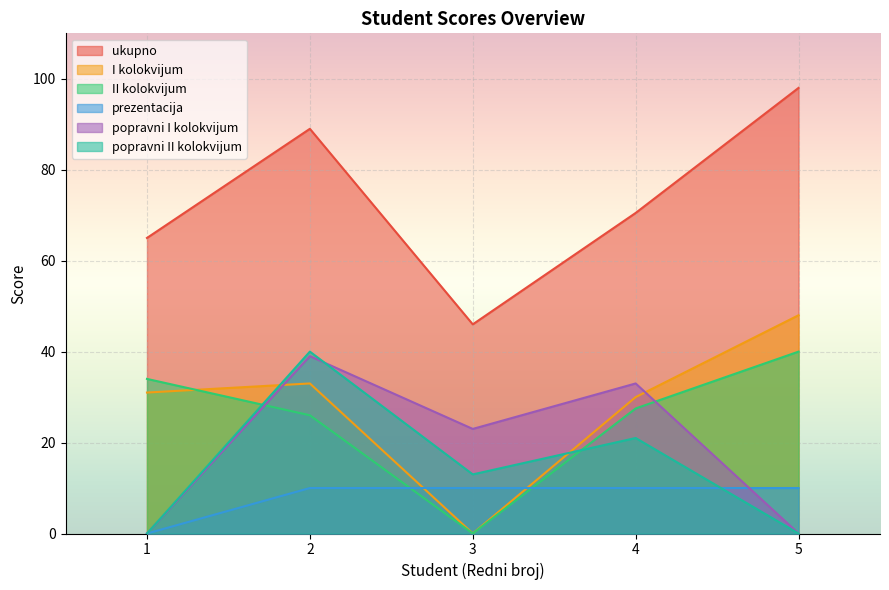

True or false: popravni II kolokvijum and ukupno intersect in this chart.

False